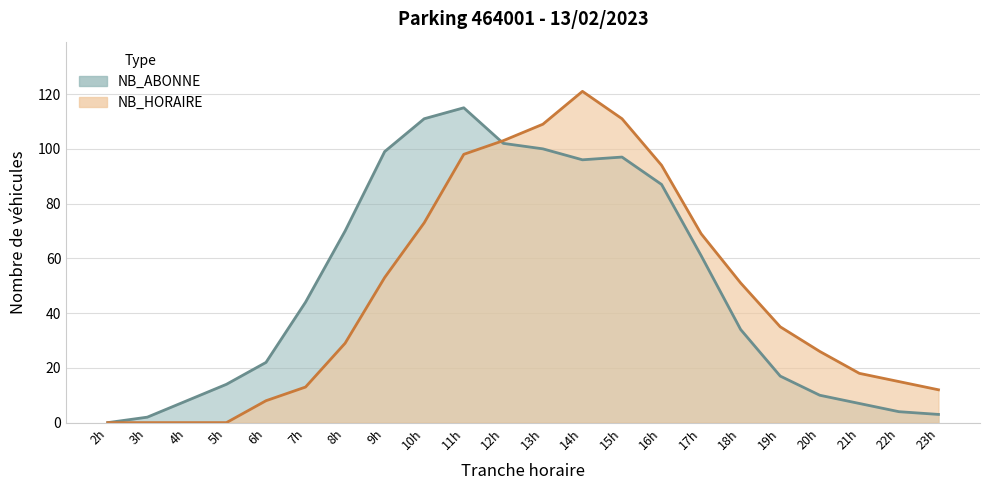

What is the average value of the NB_ABONNE series?

50